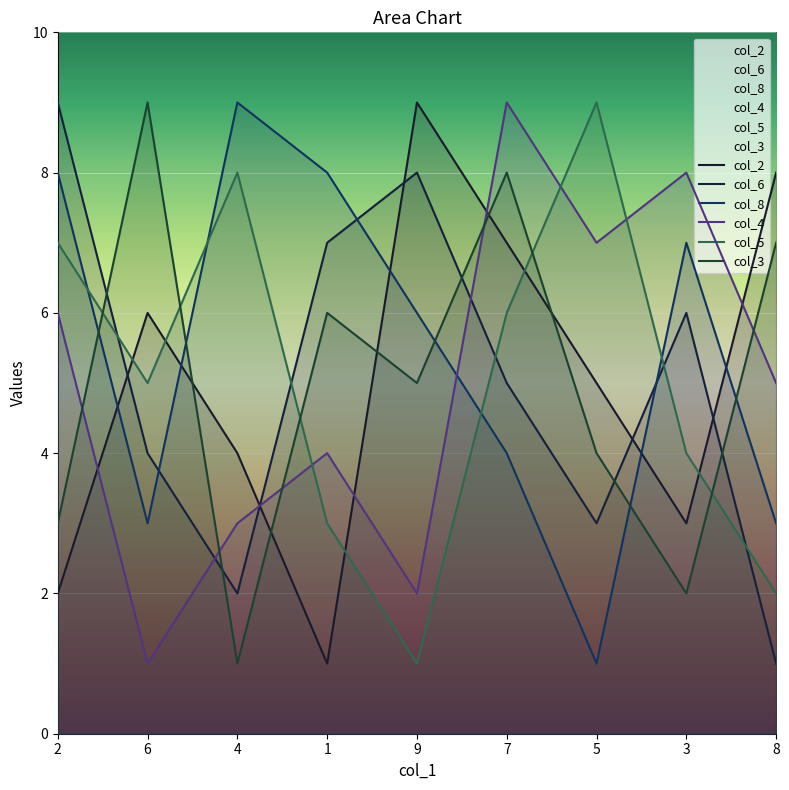

What is the spread (max minus min) of values at 1?

7